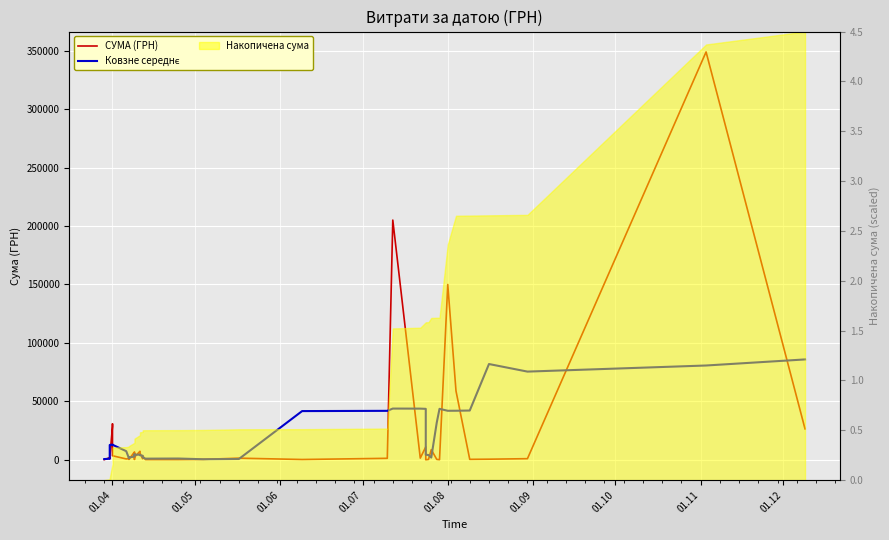

Does the chart display data point markers on the line(s)?

No